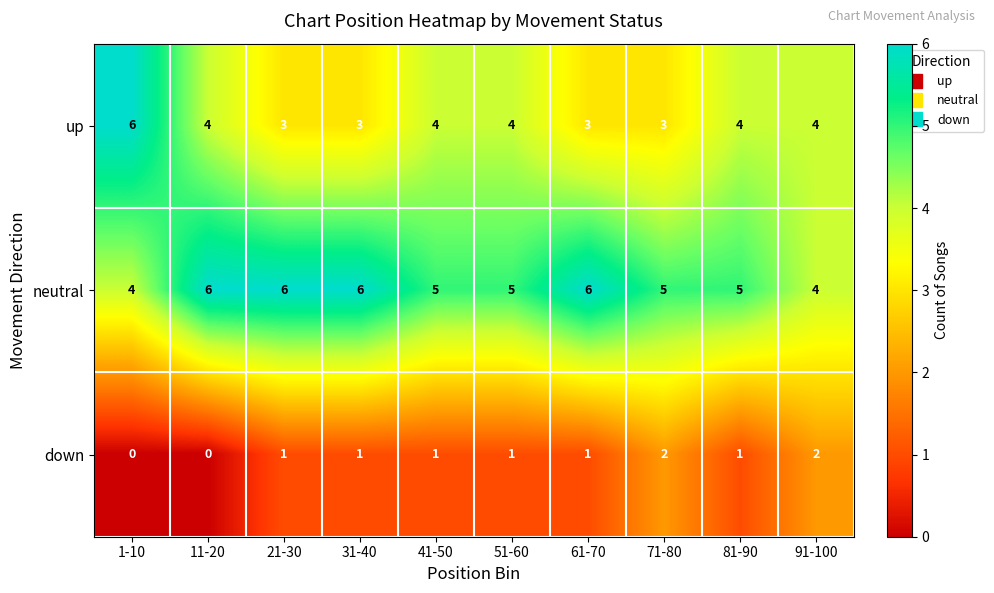

Reading right to left, list all the values displayed in this chart.

up: 4	4	3	3	4	4	3	3	4	6
neutral: 4	5	5	6	5	5	6	6	6	4
down: 2	1	2	1	1	1	1	1	0	0